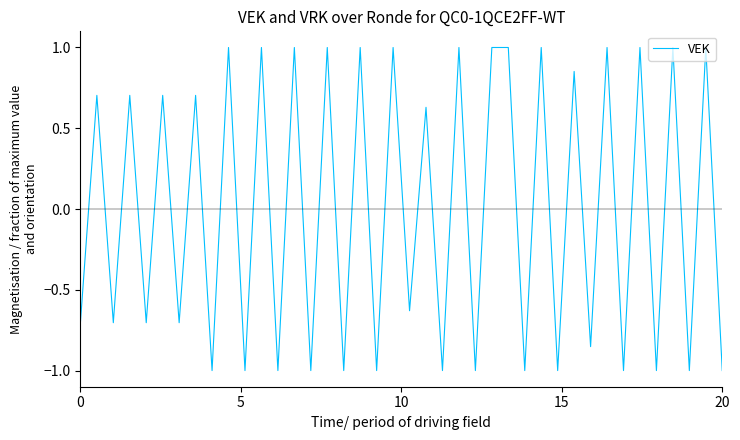

How many lines are shown in the chart?

1